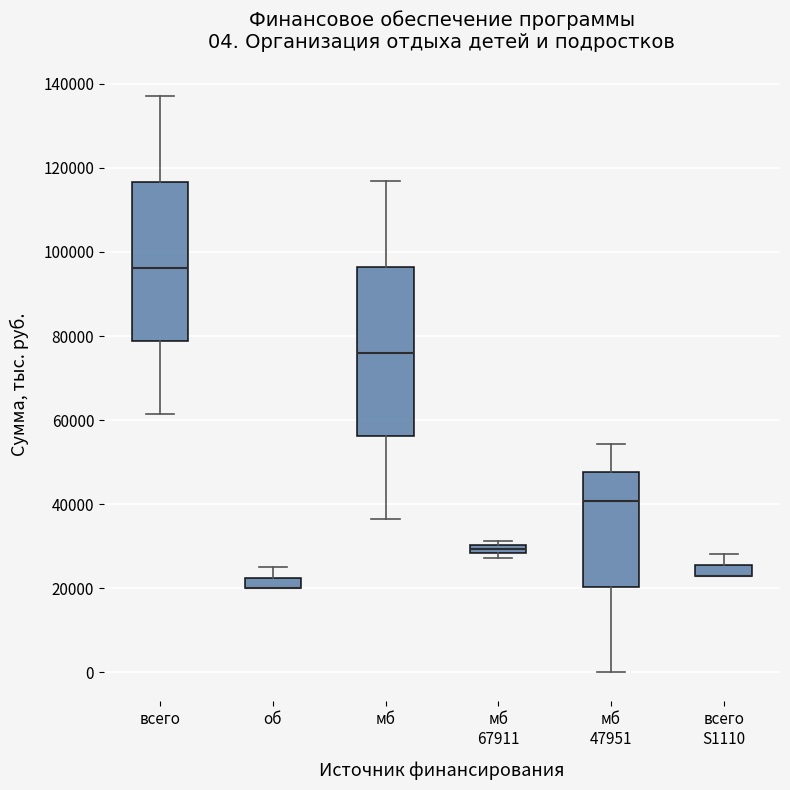

Comparing the boxes themselves (not the whiskers), which one is the tallest?

мб